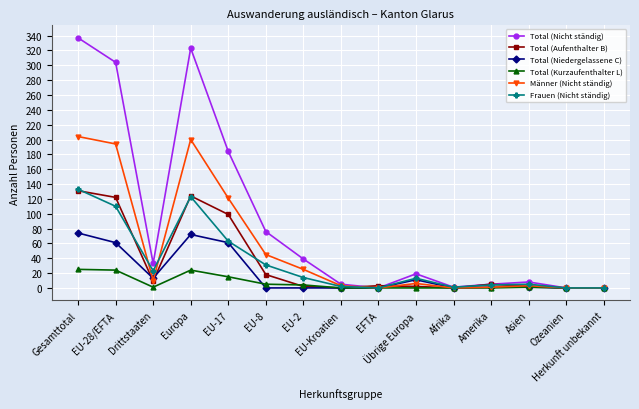

True or false: Total (Kurzaufenthalter L) has more than 0 points higher than both neighbors.

True